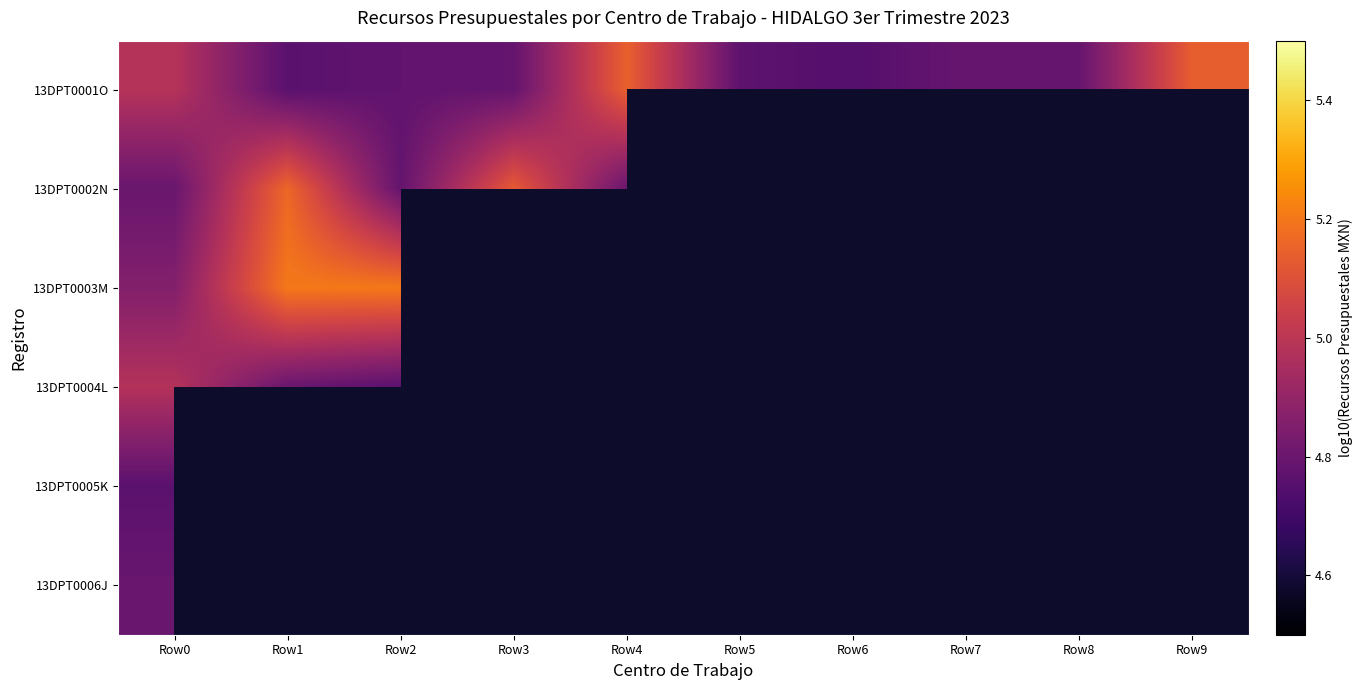

At how many categories does at least one series exceed 5?

5